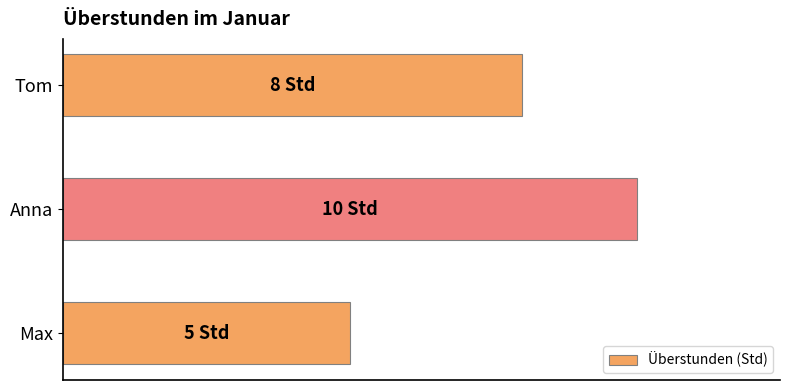

Rank the categories by value from highest to lowest.

Anna, Tom, Max